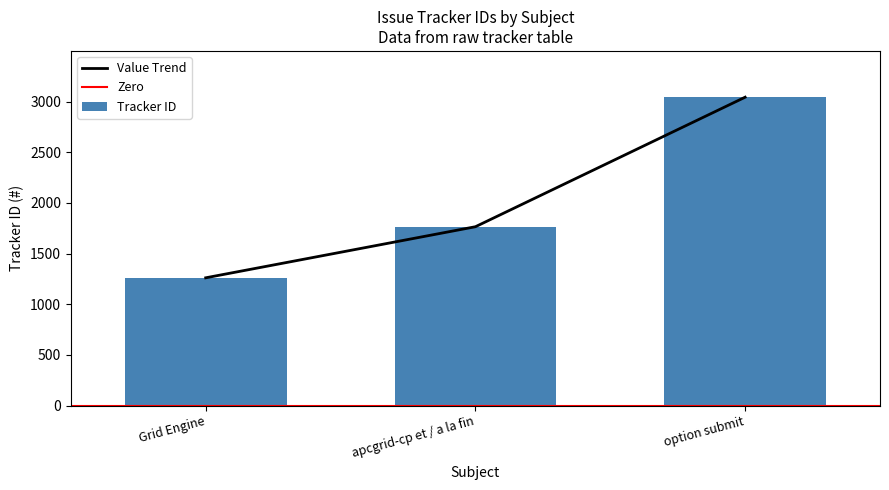

Reading left to right, what are all the values shown in this chart?

1261	1765	3043